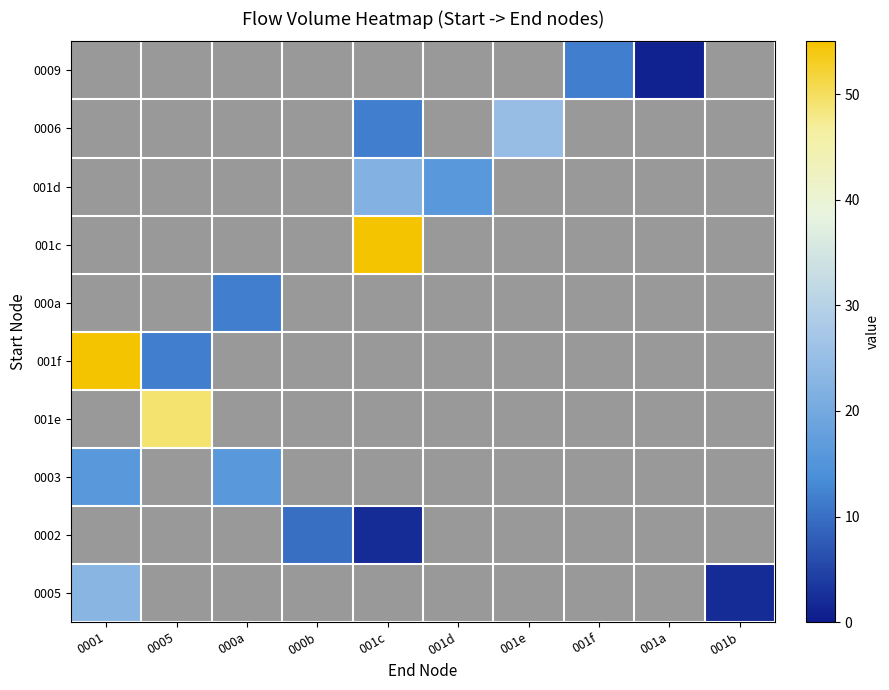

What is the total value across all series at 000a?

28